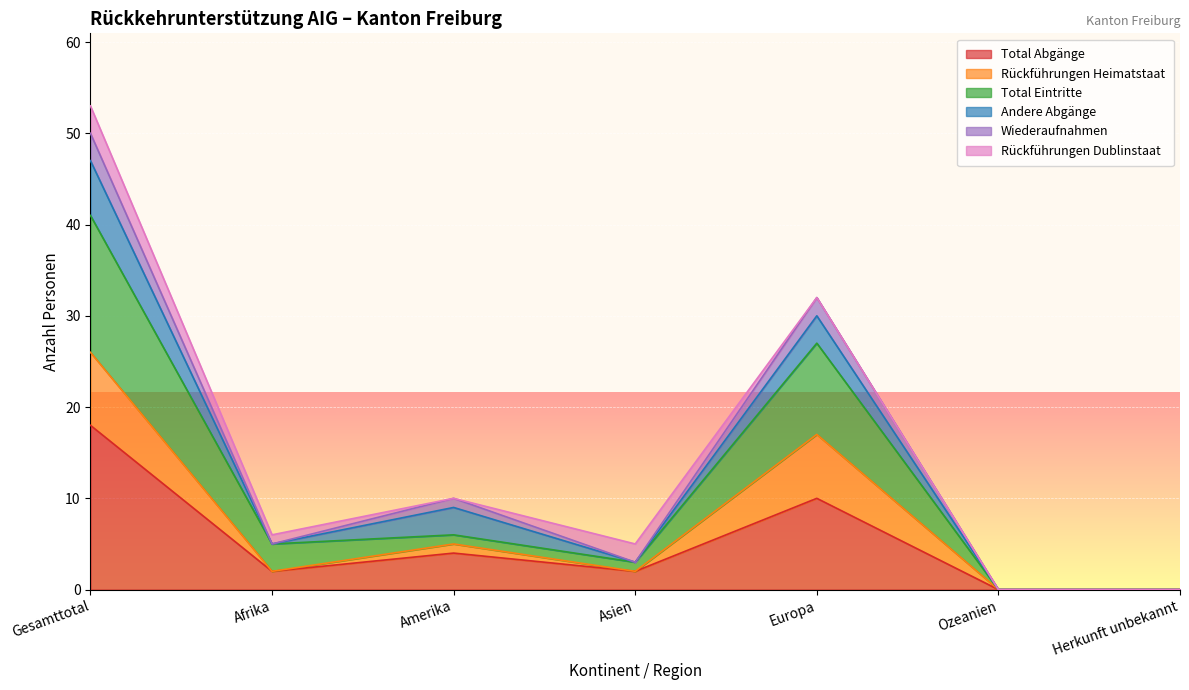

What is the label of the 4th point from the right?

Asien